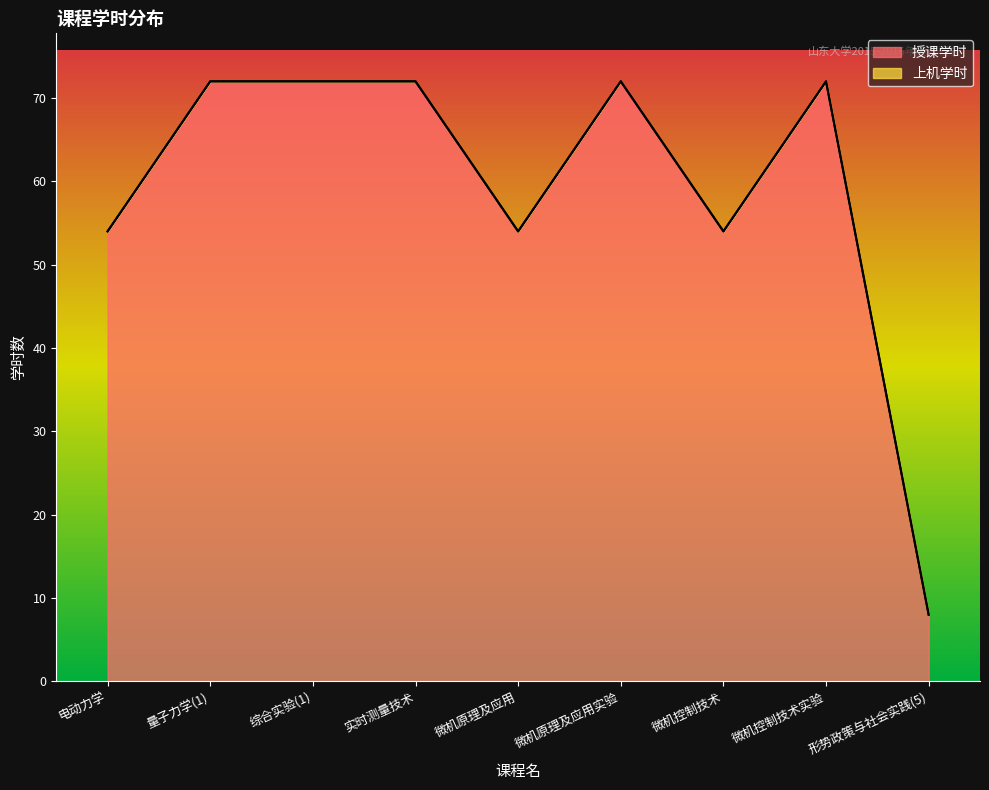

Which label corresponds to the largest value in the chart?

量子力学(1)